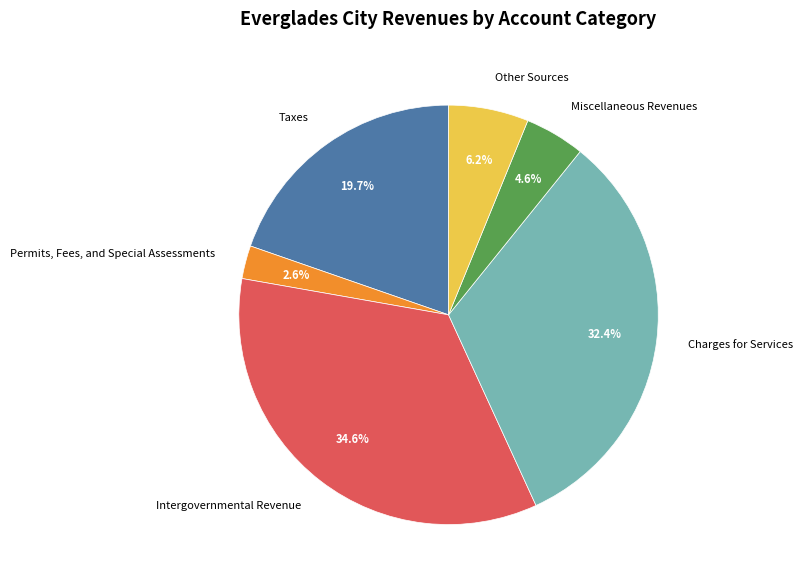

Between Miscellaneous Revenues and Permits, Fees, and Special Assessments, which is larger?

Miscellaneous Revenues